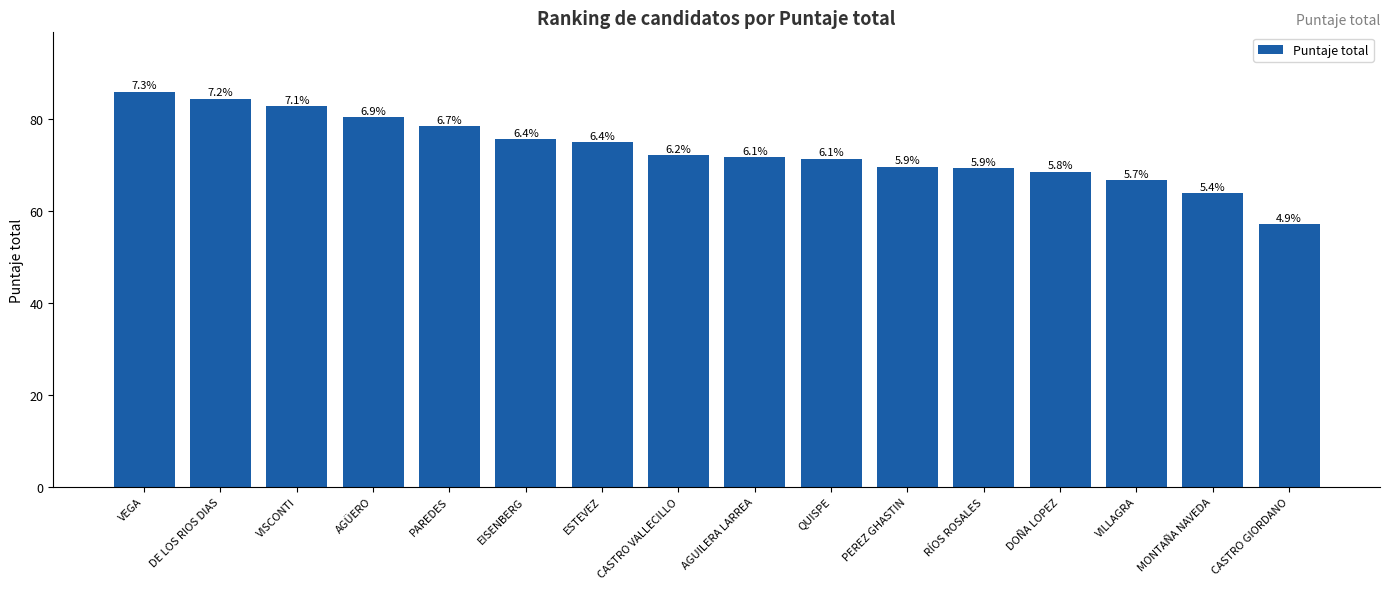

Reading left to right, transcribe all the data shown in this chart.

85.9	84.4	82.8	80.3	78.4	75.6	74.9	72.1	71.6	71.3	69.6	69.2	68.5	66.7	63.9	57.1